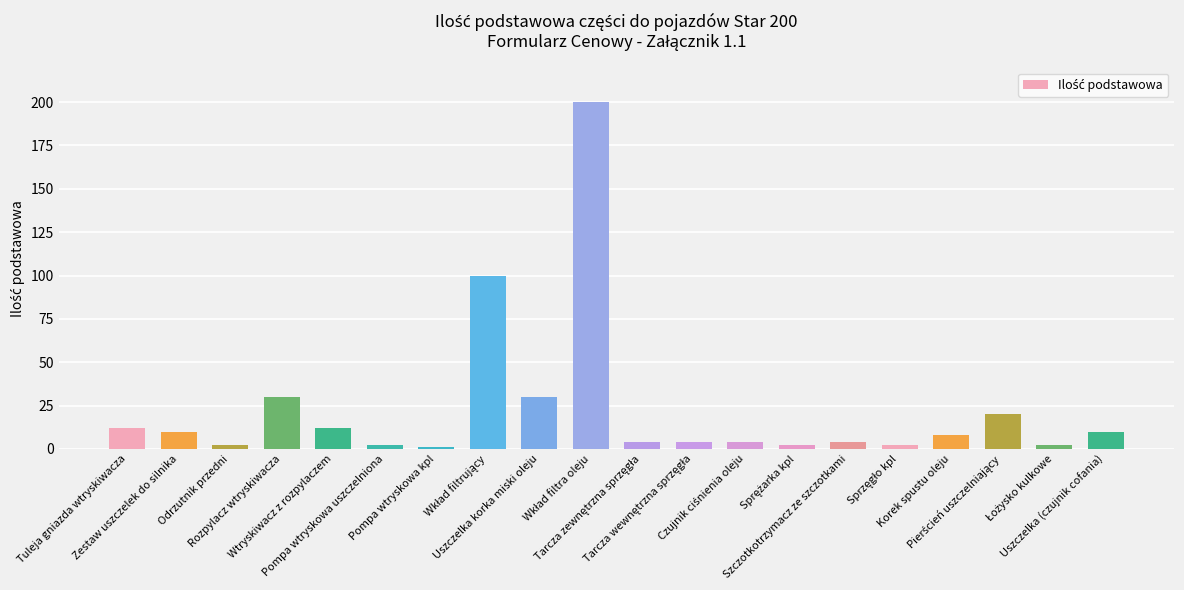

What is the greatest value displayed?

200